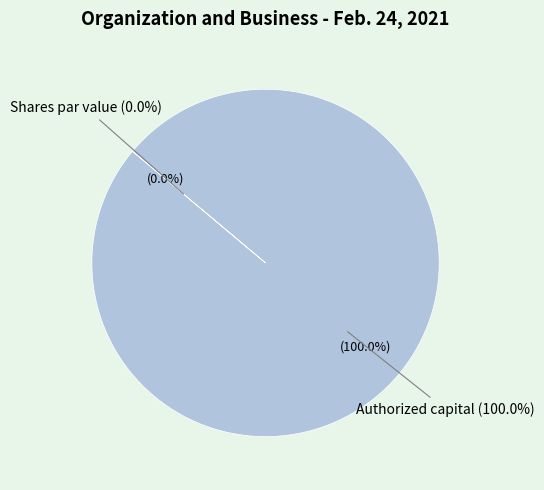

What is the change in value from Authorized capital to Shares par value?

-75000000.0